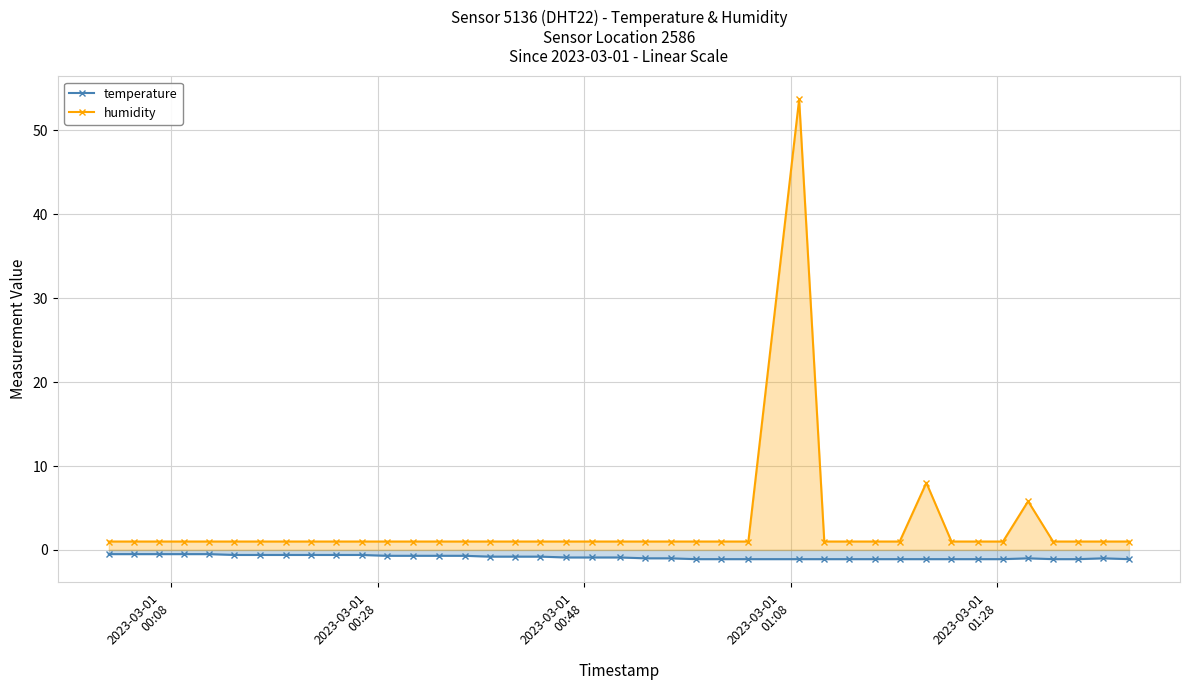

Which series has the widest spread of values?

humidity